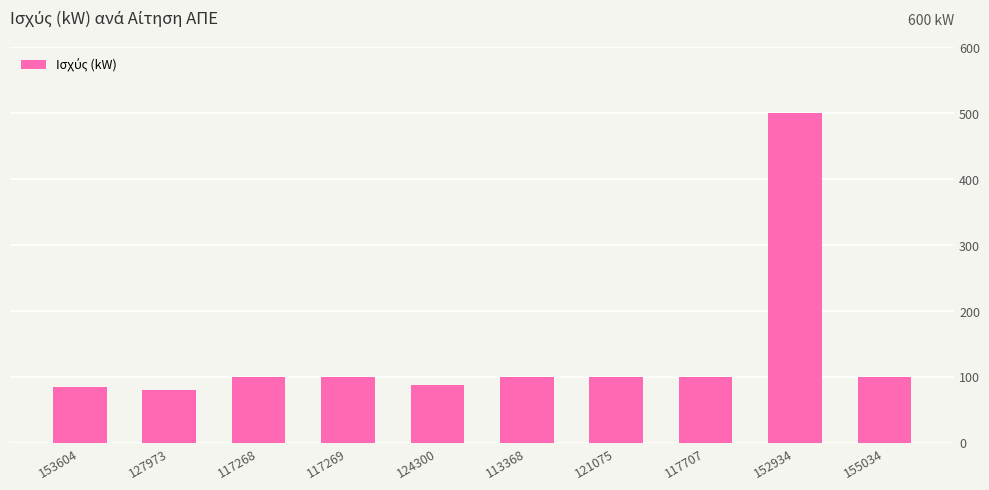

What is the approximate value at 153604?

85.0